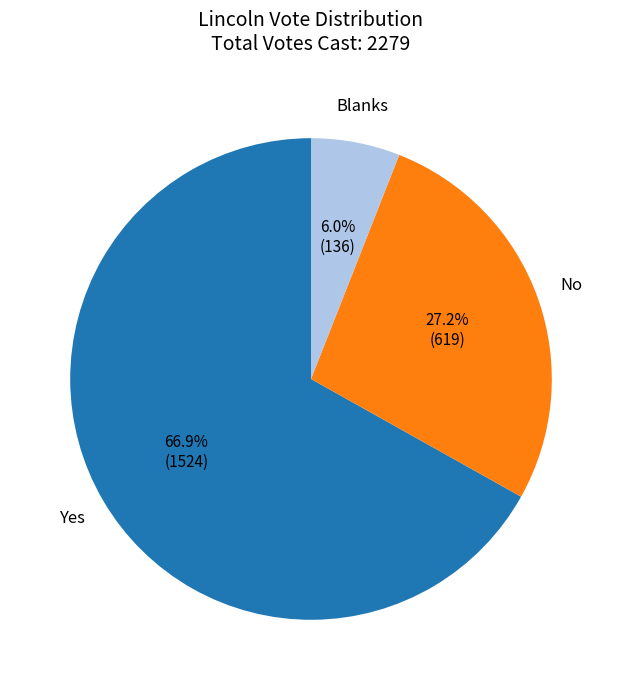

Does any single category account for the majority?

Yes